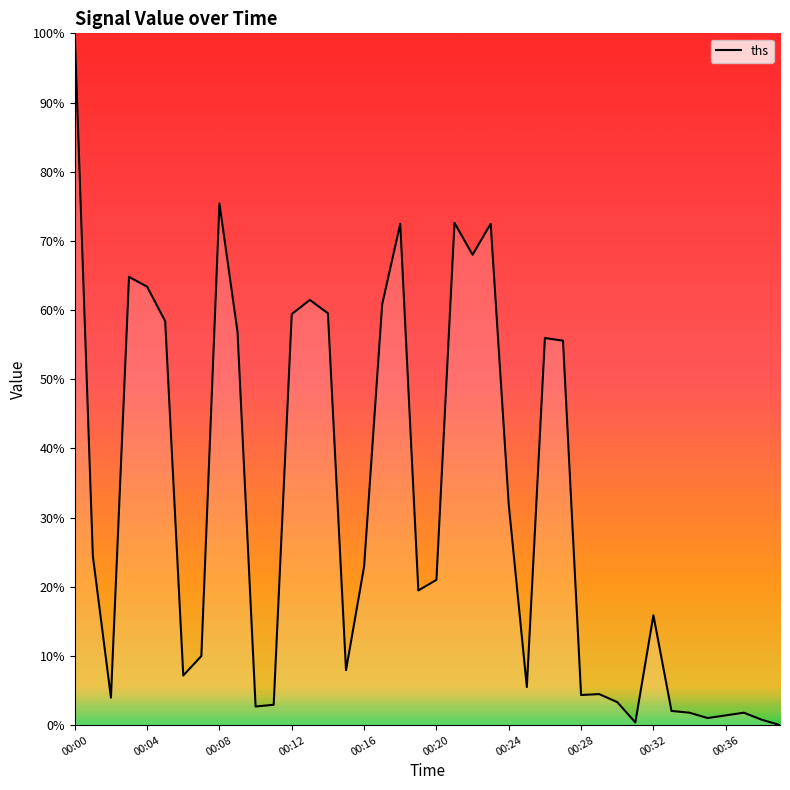

What is the maximum value shown in the chart?

100.0